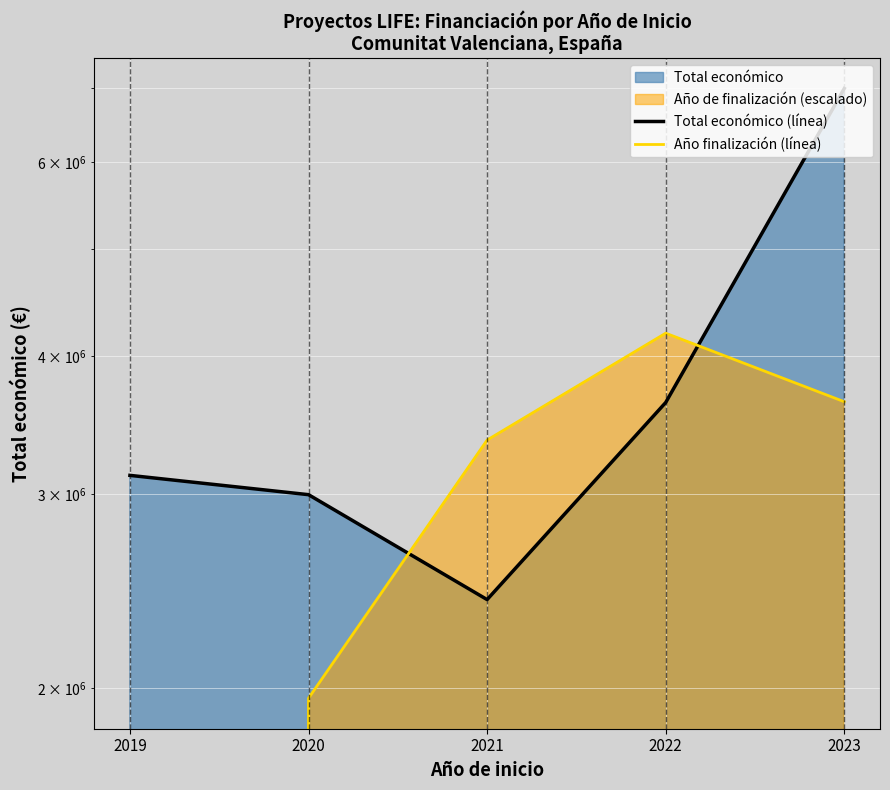

Rank the series at 2022 from lowest to highest value.

Total económico (línea), Año finalización (línea)